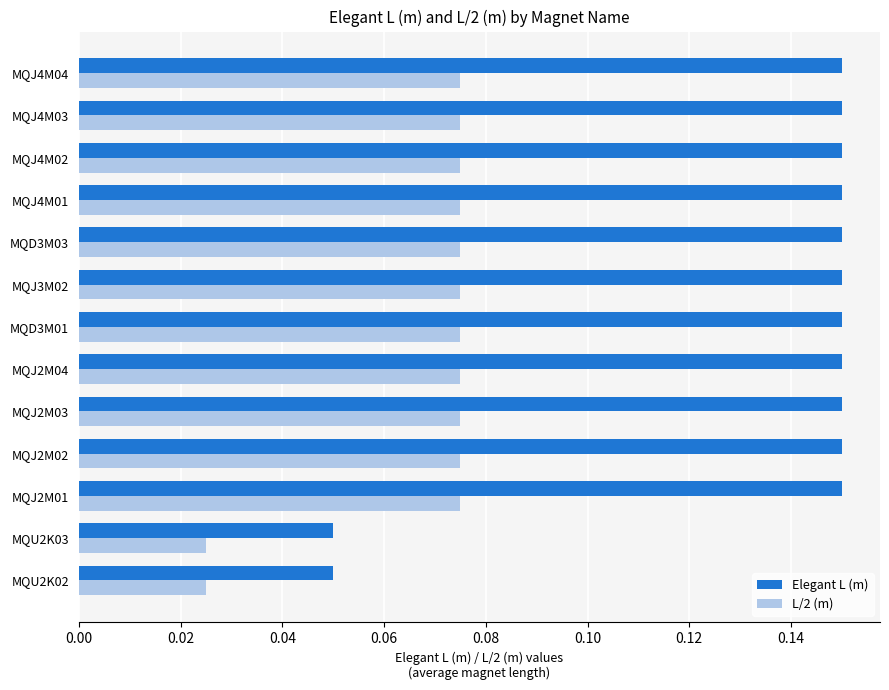

Which series has the largest total across all categories?

Elegant L (m)